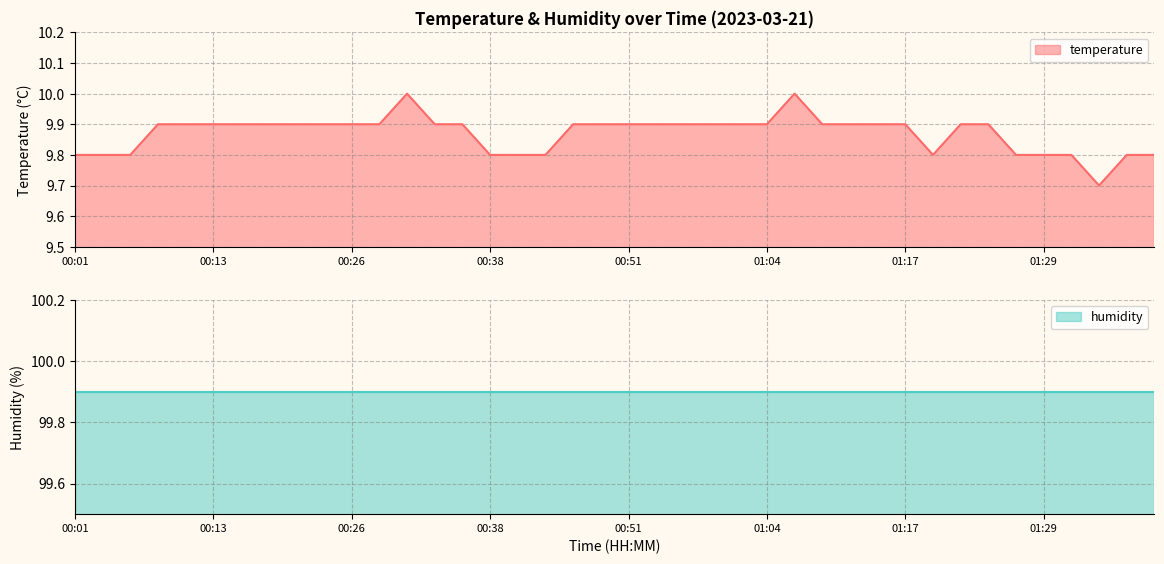

What is the difference between the values at 01:22 and 00:03?

0.1